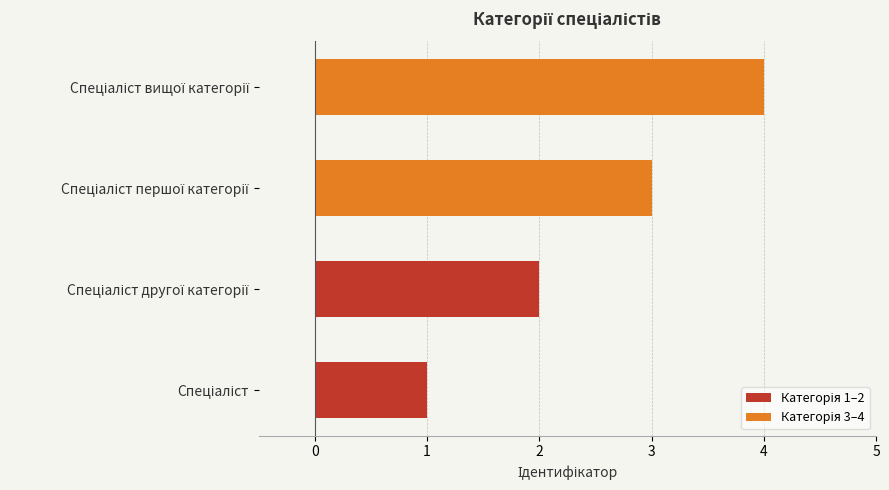

What is the greatest value displayed?

4